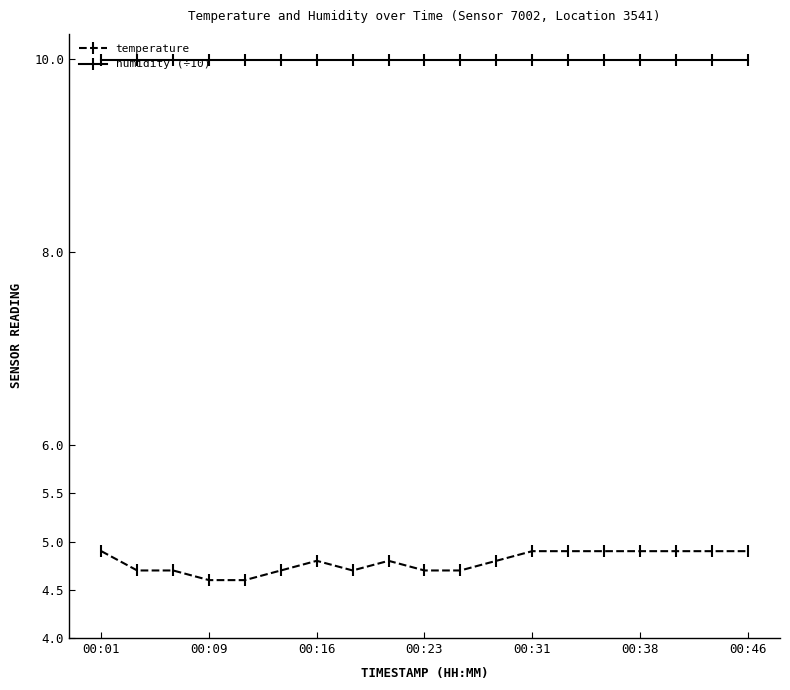

List the series in order of their overall mean, highest first.

humidity (÷10), temperature